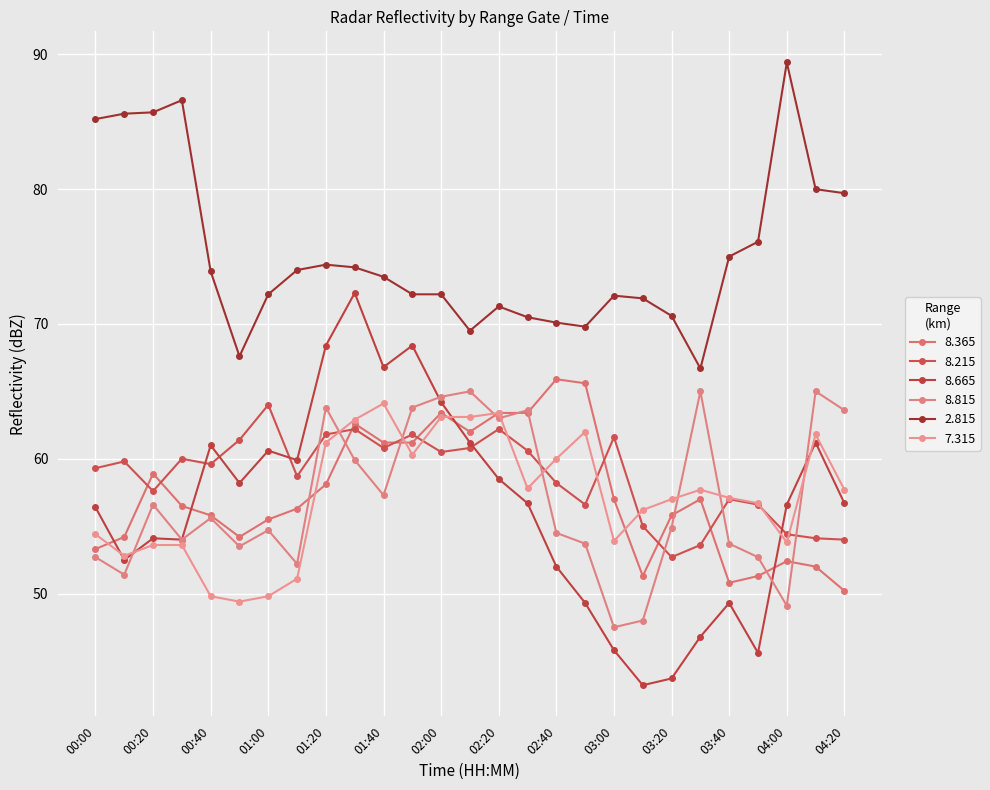

True or false: 7.315 has more than 0 interior local peaks.

True